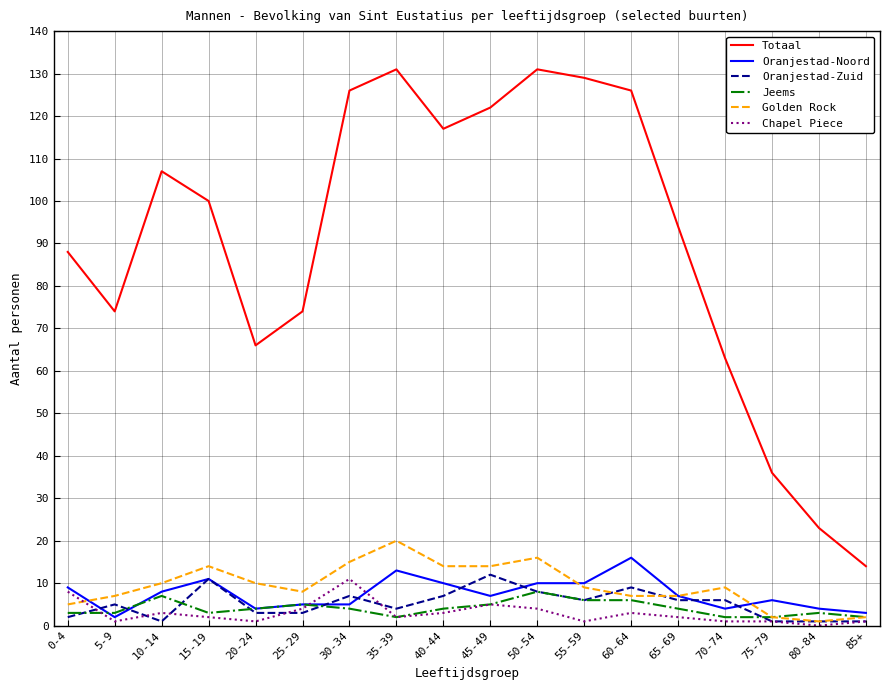

True or false: Totaal and Oranjestad-Noord cross at least once.

False